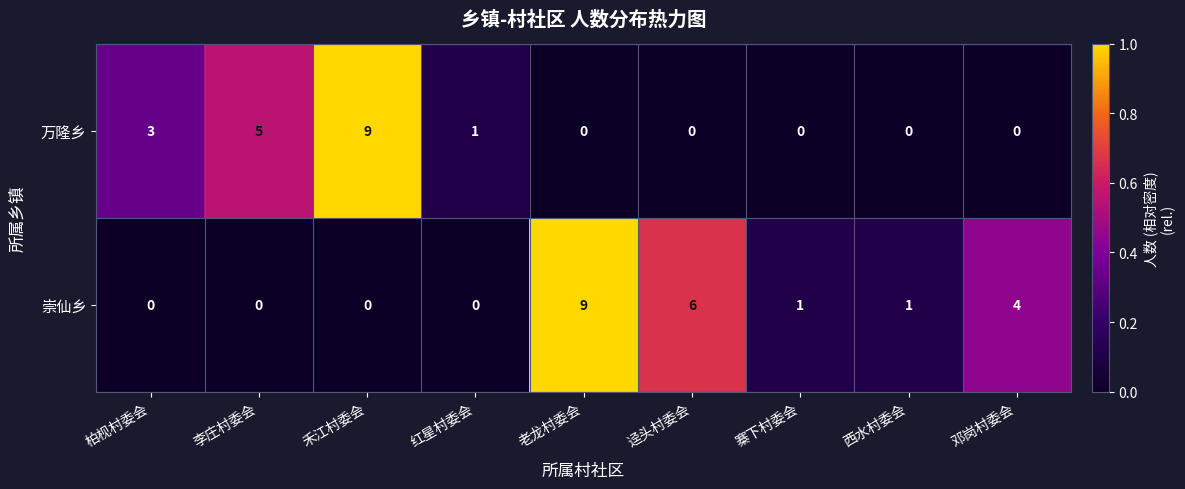

The 万隆乡 series shows -3 at 寨下村委会. True or false?

False